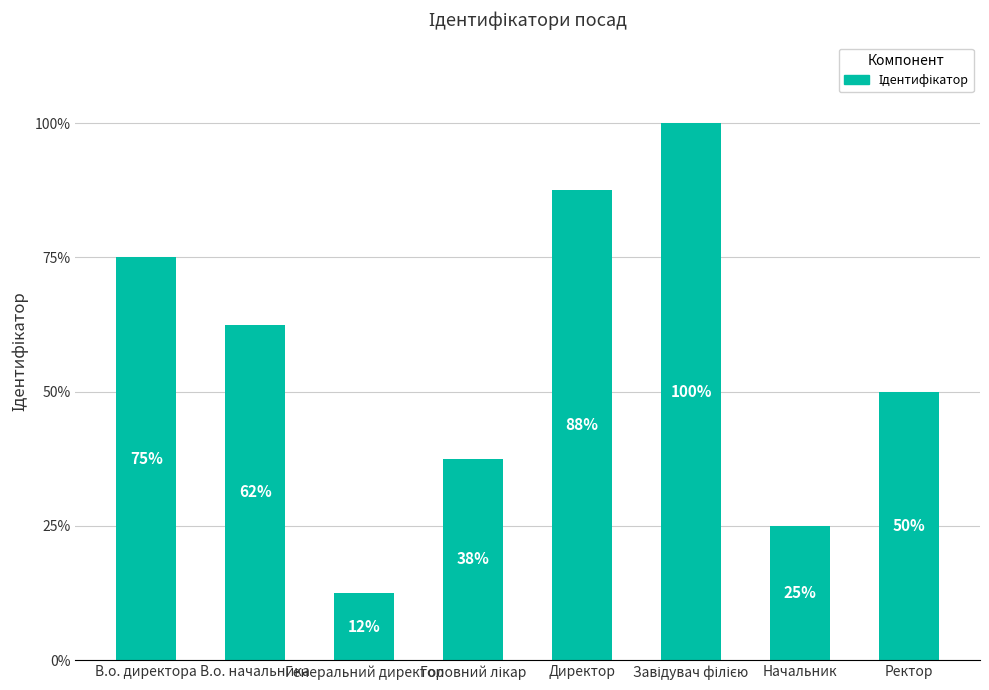

Are the bars horizontal?

No